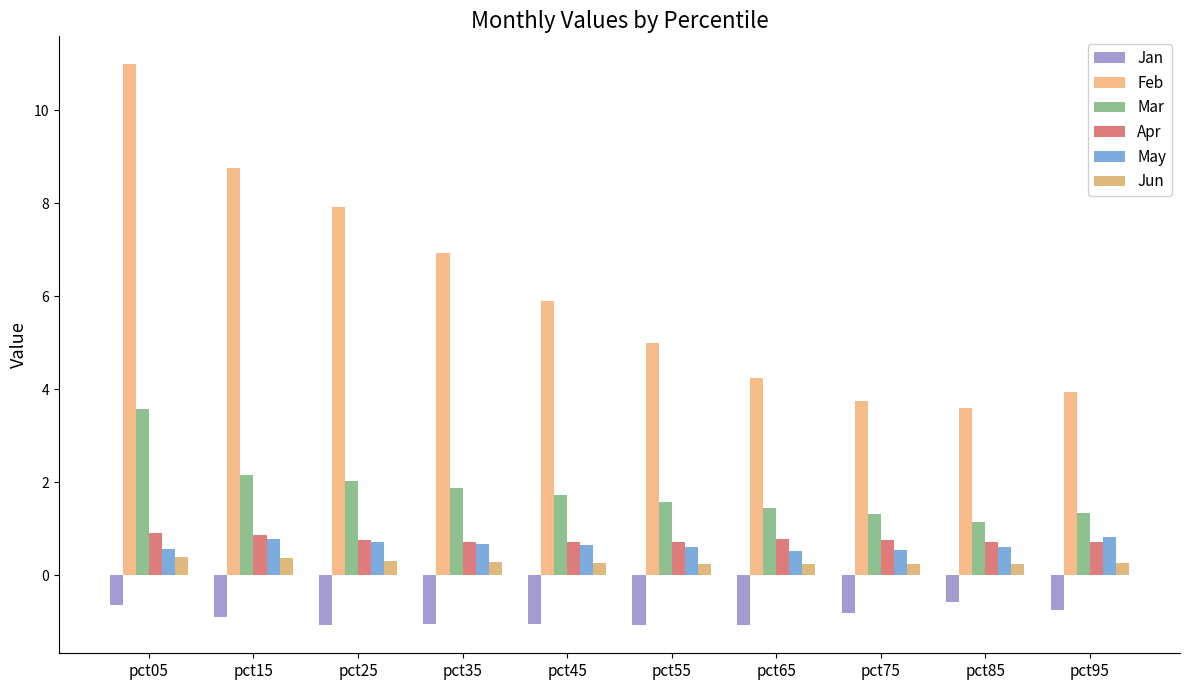

Which series has the widest spread of values?

Feb